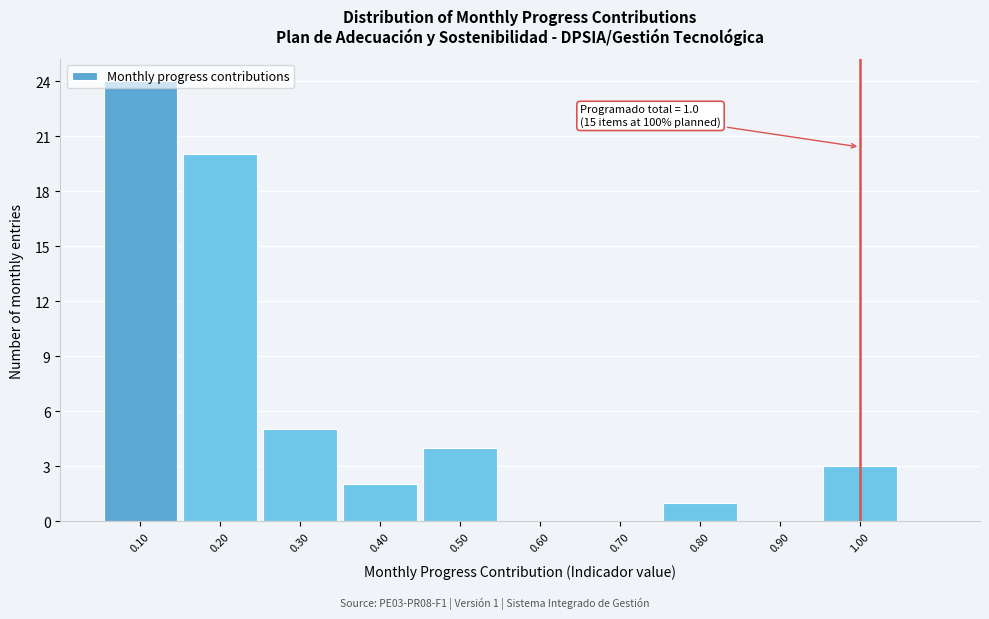

Which range on the x-axis has the tallest bar?

0.05 to 0.15